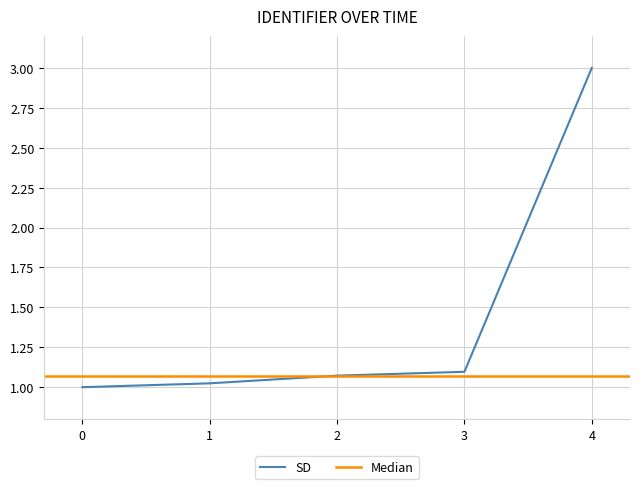

Reading left to right, extract all data points from this chart.

1.0	1.0	1.1	1.1	3.0